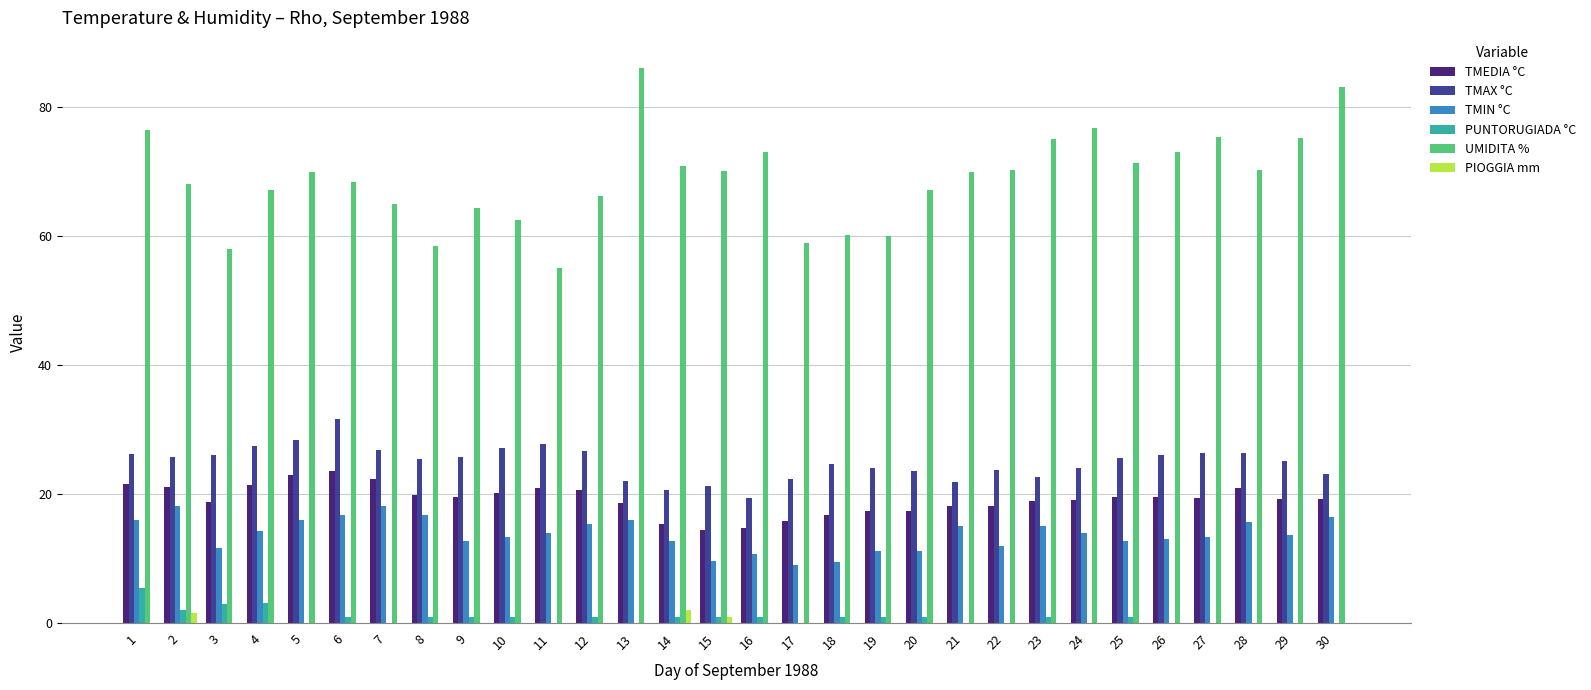

Count the number of categories in the chart.

30